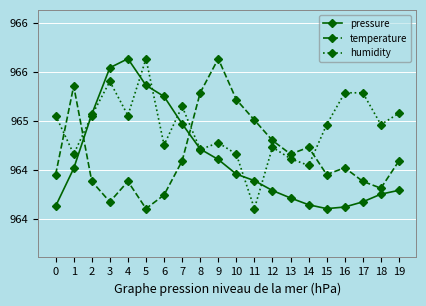

How many interior local valleys does the temperature series have?

5